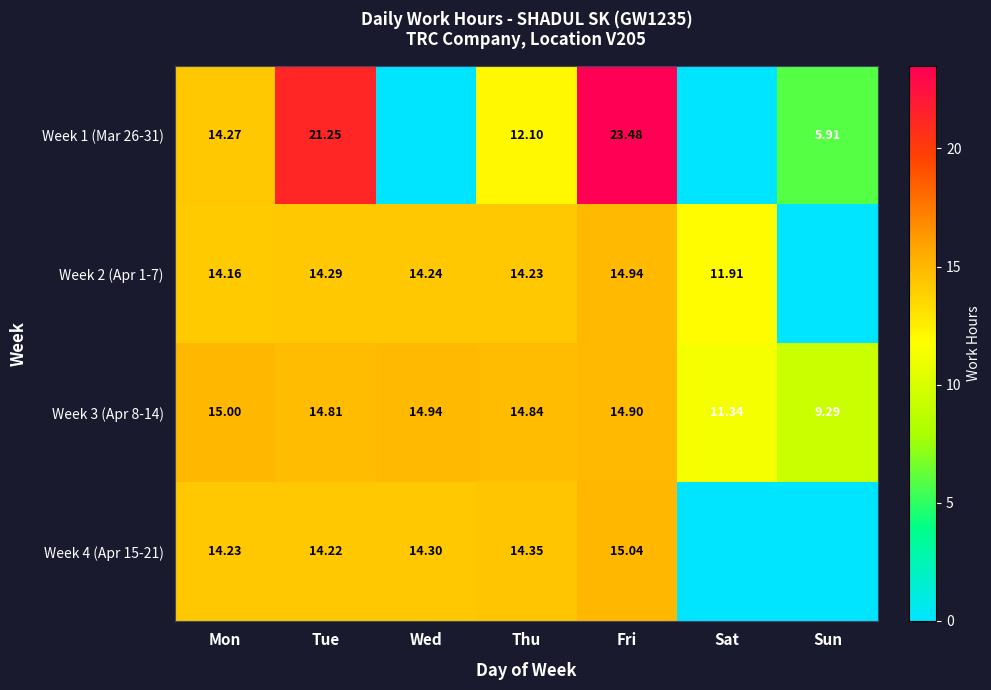

At which label is Week 3 (Apr 8-14) closest to 12?

Sat